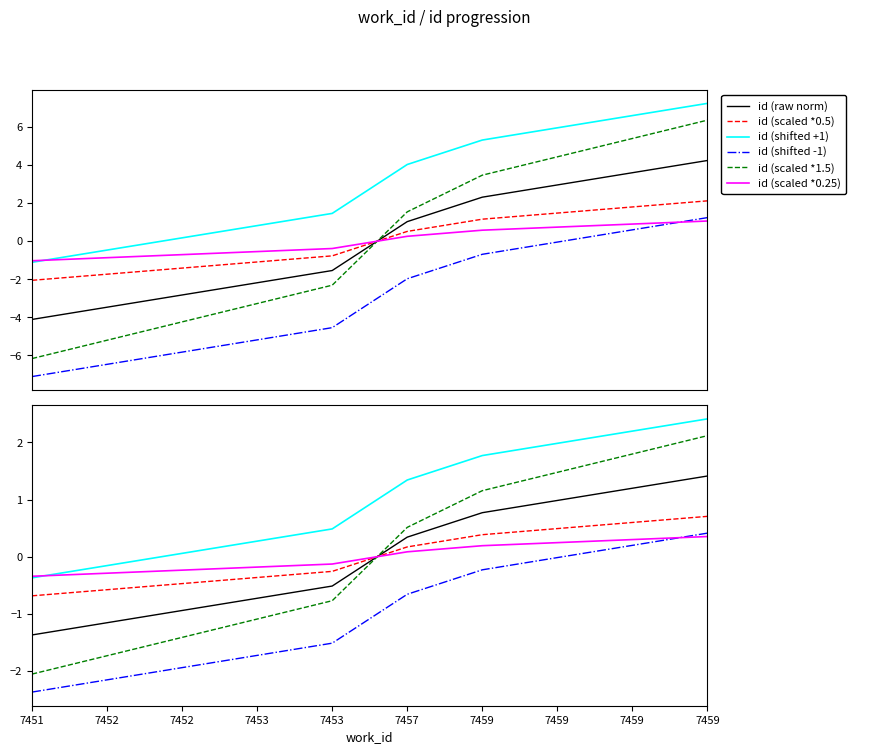

Rank the categories by id (scaled *0.25) value from lowest to highest.

7451, 7452, 7452, 7453, 7453, 7457, 7459, 7459, 7459, 7459